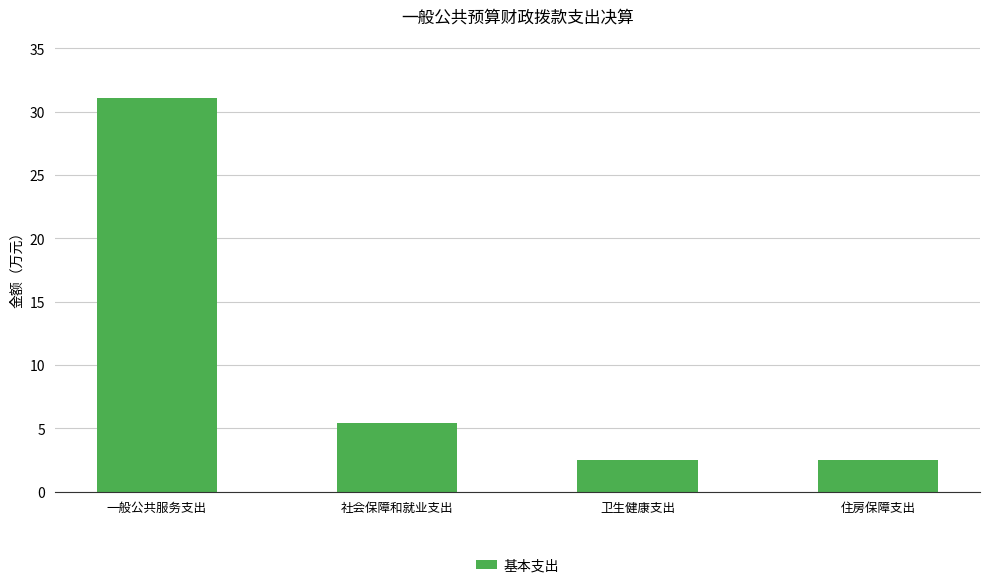

What is the minimum value shown in the chart?

2.5